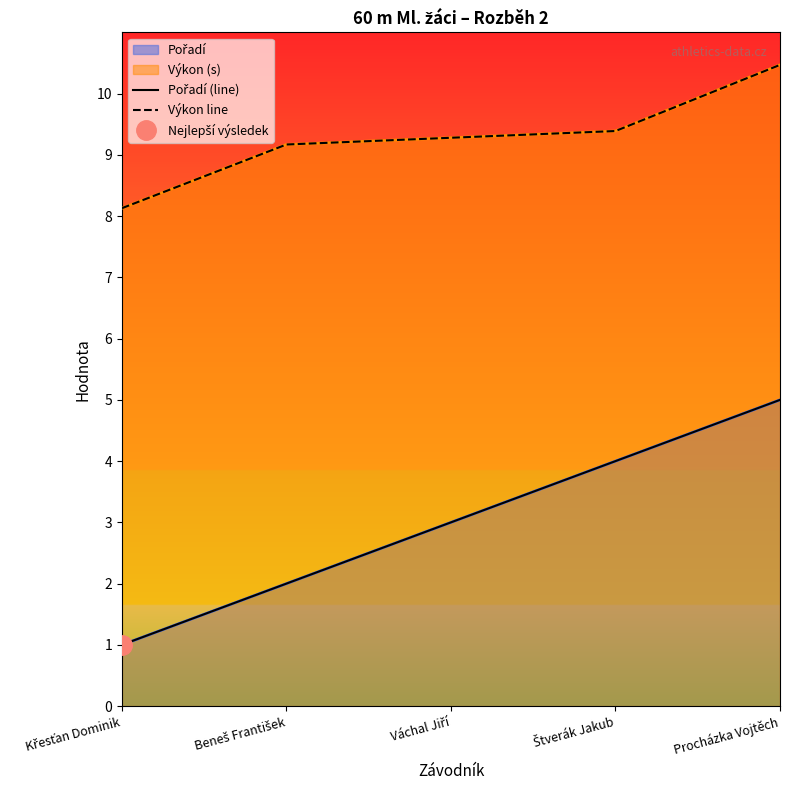

Rank the categories by Výkon line value from lowest to highest.

Křesťan Dominik, Beneš František, Váchal Jiří, Štverák Jakub, Procházka Vojtěch